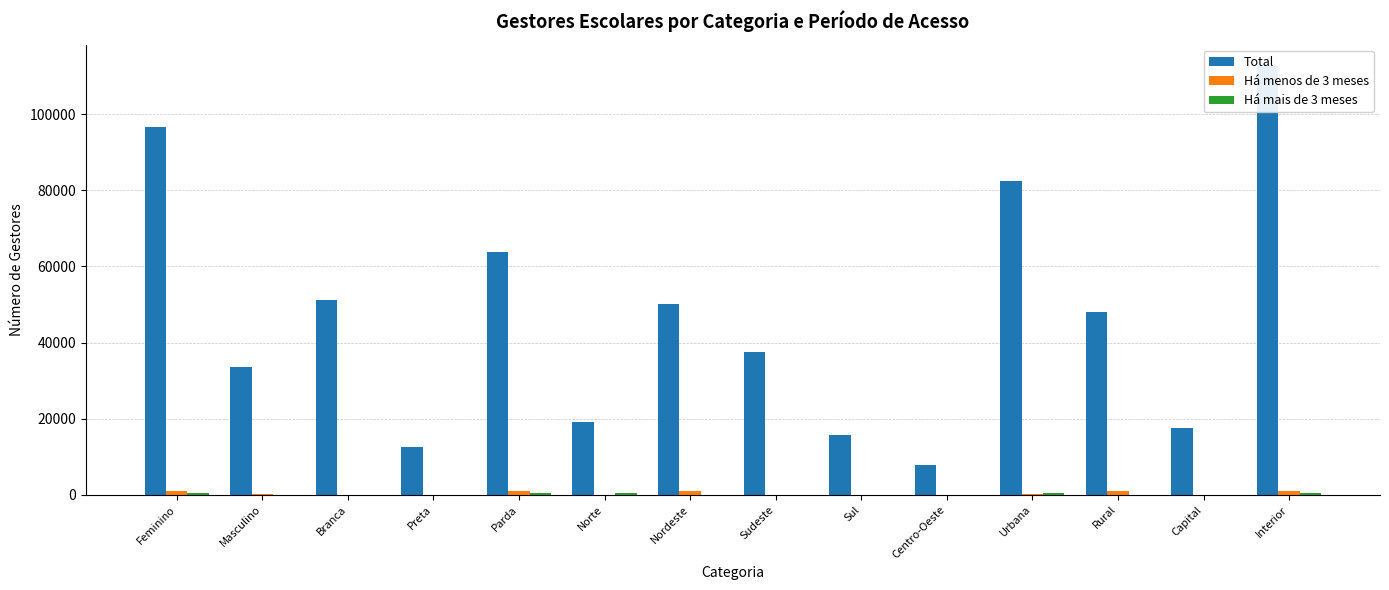

At Parda, list the series in order from smallest to largest.

Há mais de 3 meses, Há menos de 3 meses, Total